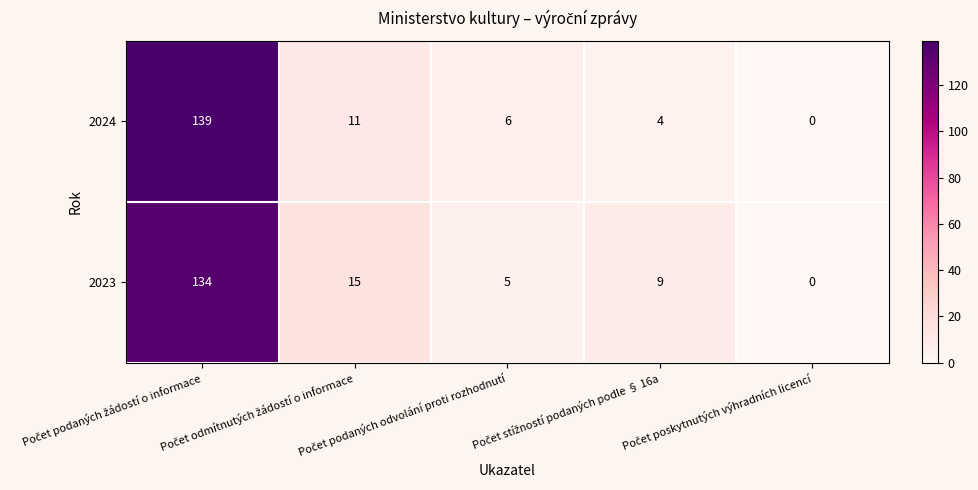

At how many categories does at least one series exceed 1?

4